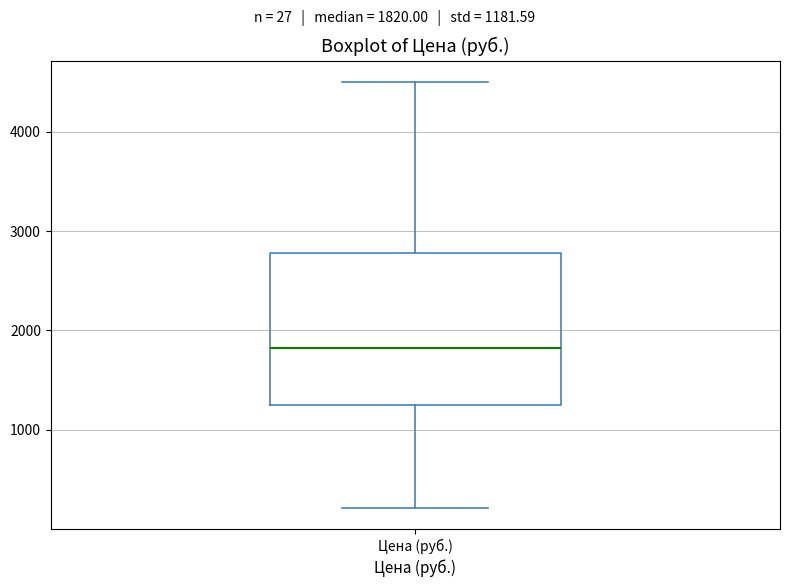

Read this box plot against the y-axis: the position of the median line, the range covered by the box, and the ends of both whiskers. The values are not printed on the chart, so give them approximately, as read against the axis.

median 1800, box 1300 to 2800, whiskers 200 to 4500